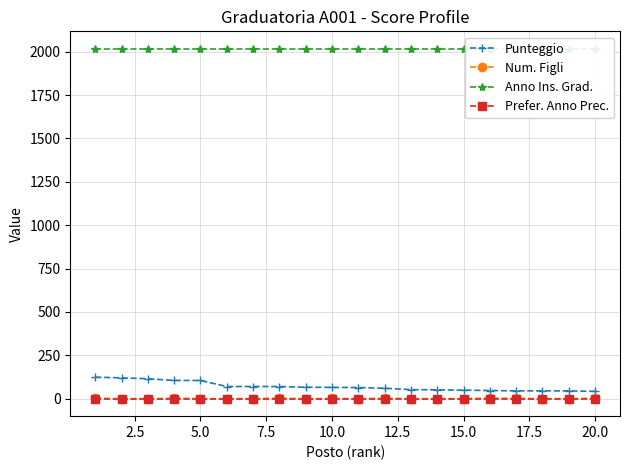

At 10.0, list the series in order from largest to smallest.

Anno Ins. Grad., Punteggio, Num. Figli, Prefer. Anno Prec.